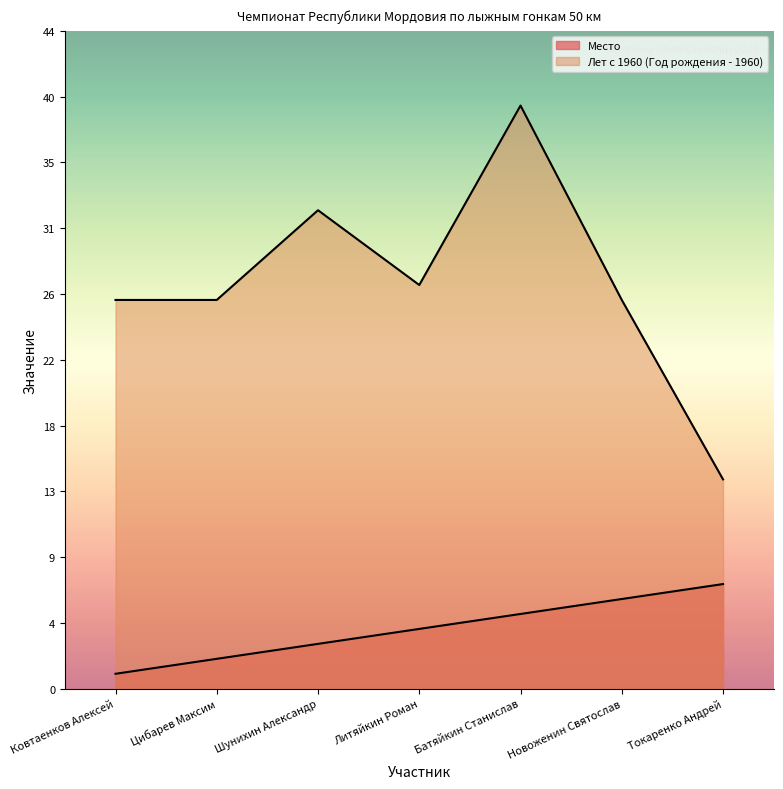

Rank the series at Ковтаенков Алексей from lowest to highest value.

Место, Год рождения